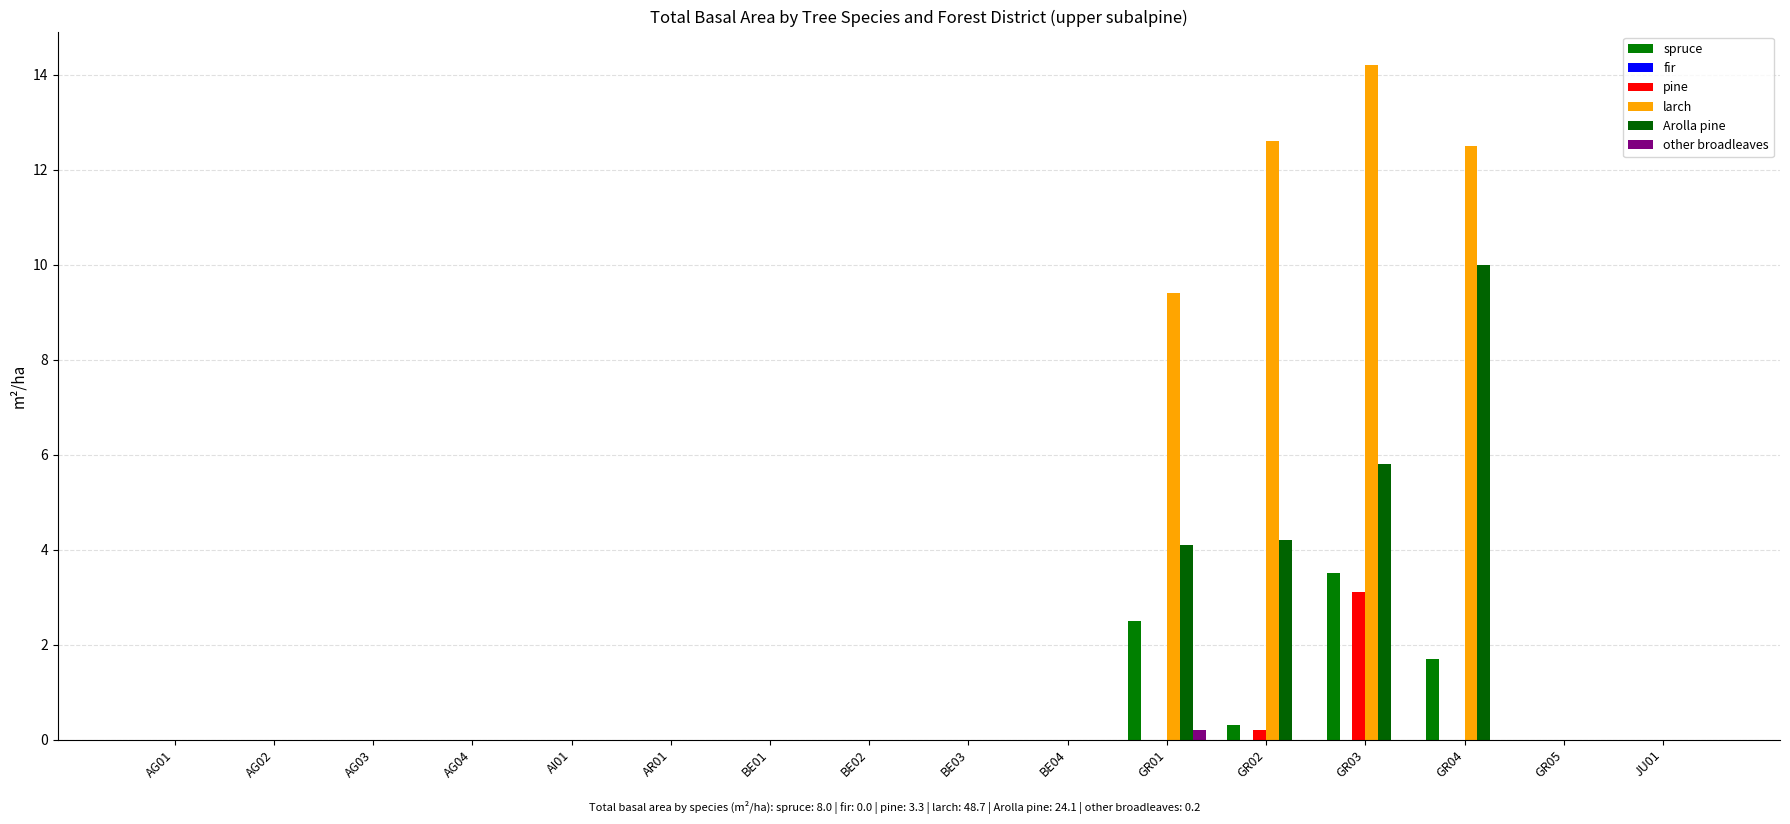

True or false: spruce has a value of -1.7 at BE01.

False